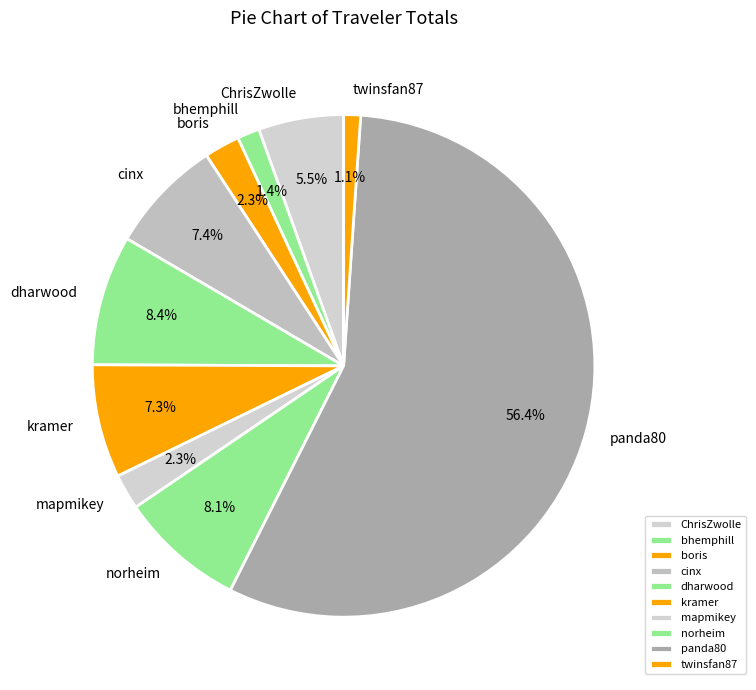

What is the ratio of the value at mapmikey to the value at dharwood?

0.3